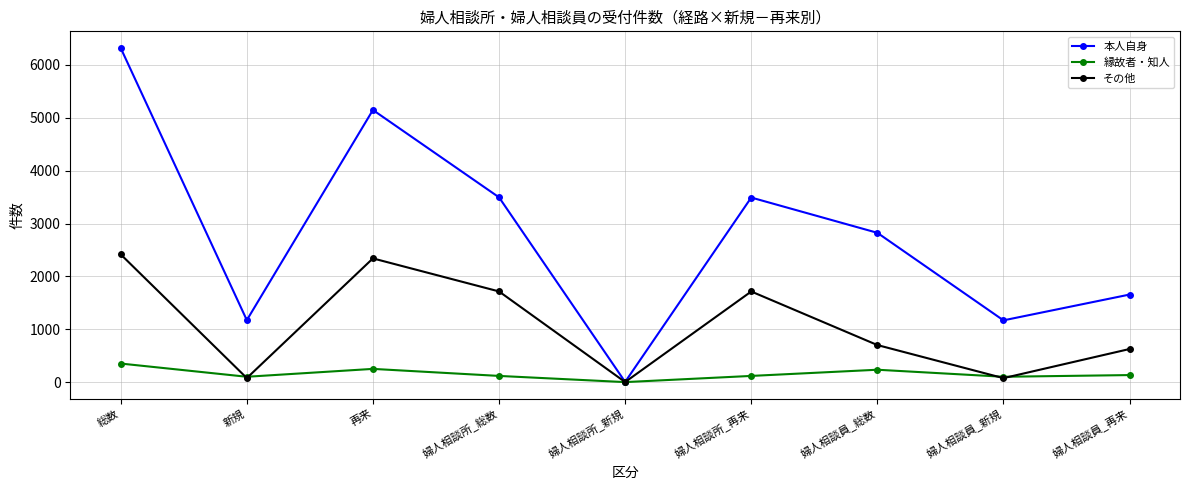

Where does the 本人自身 series first go above 2824?

総数